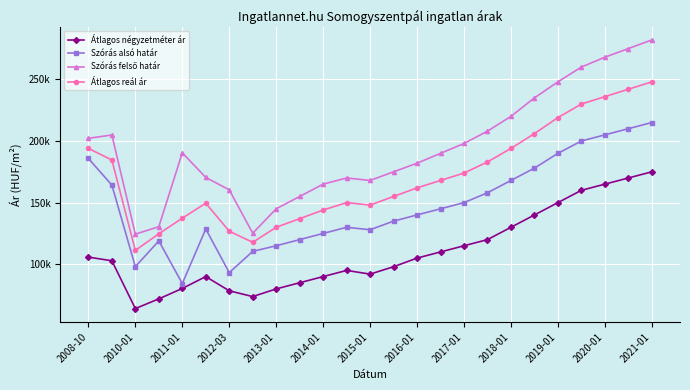

True or false: Szórás felső határ and Átlagos reál ár cross at least once.

False